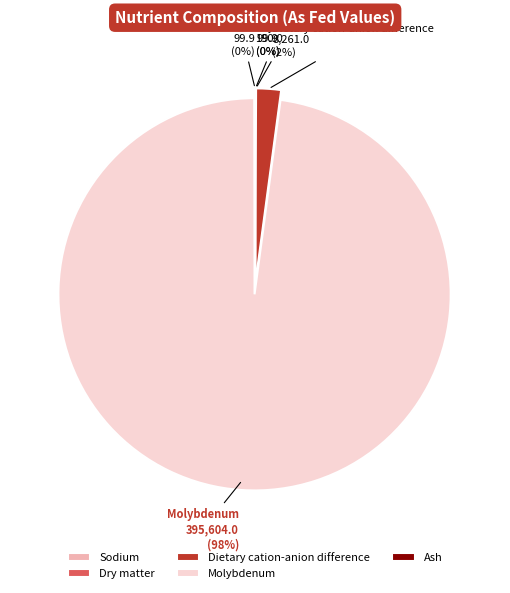

Is it true that Molybdenum is 98% of the pie?

True